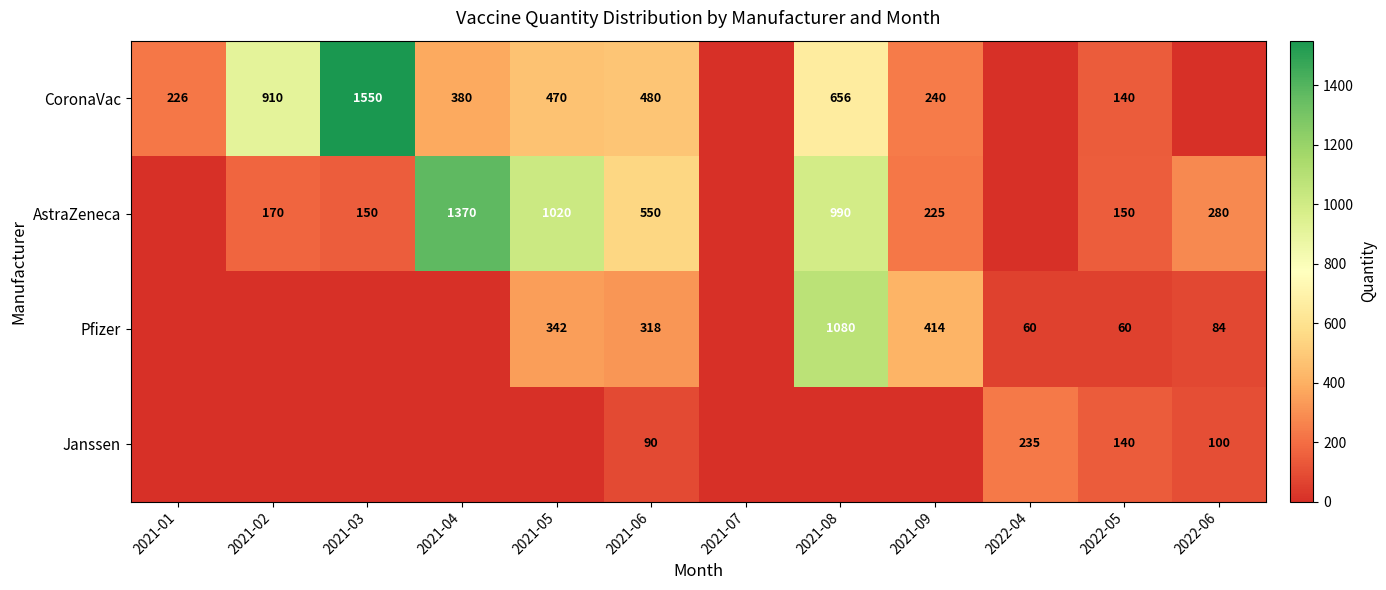

What is the spread (max minus min) of values at 2021-02?

910